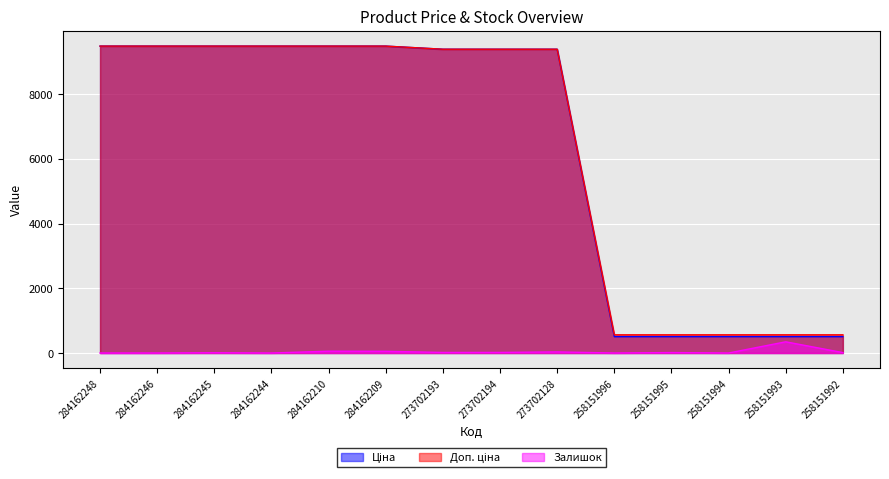

What is the label of the 12th point from the right?

284162245